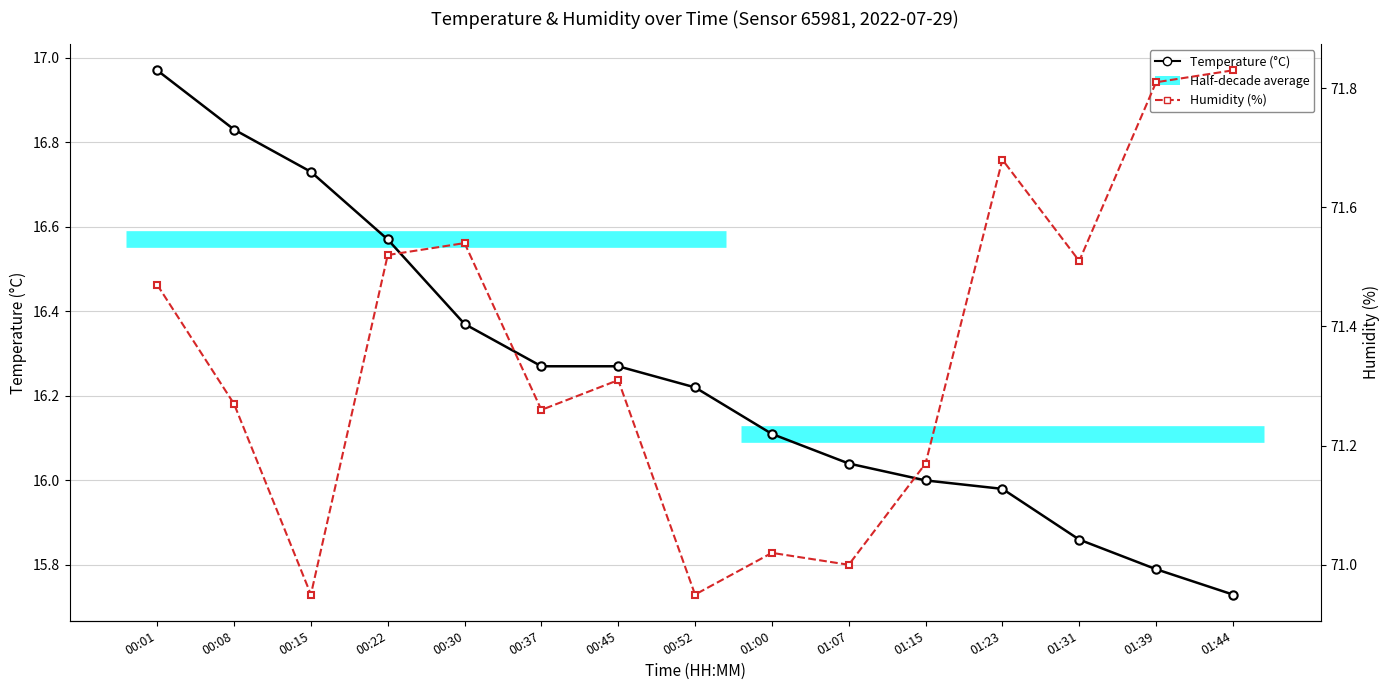

List the labels in order of Temperature (°C) value, largest first.

00:01, 00:08, 00:15, 00:22, 00:30, 00:37, 00:45, 00:52, 01:00, 01:07, 01:15, 01:23, 01:31, 01:39, 01:44